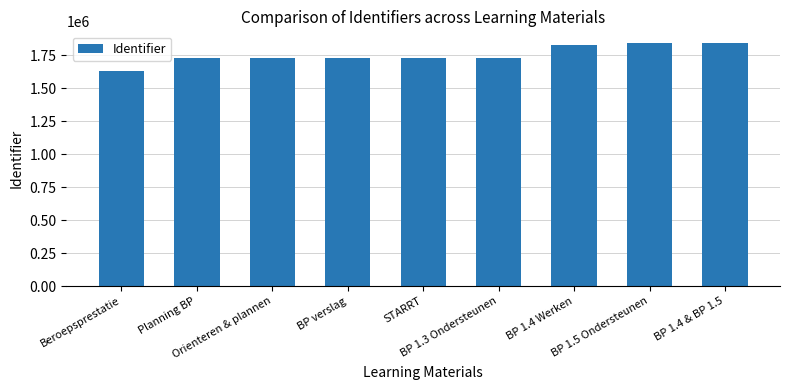

What is the minimum value shown in the chart?

1629746